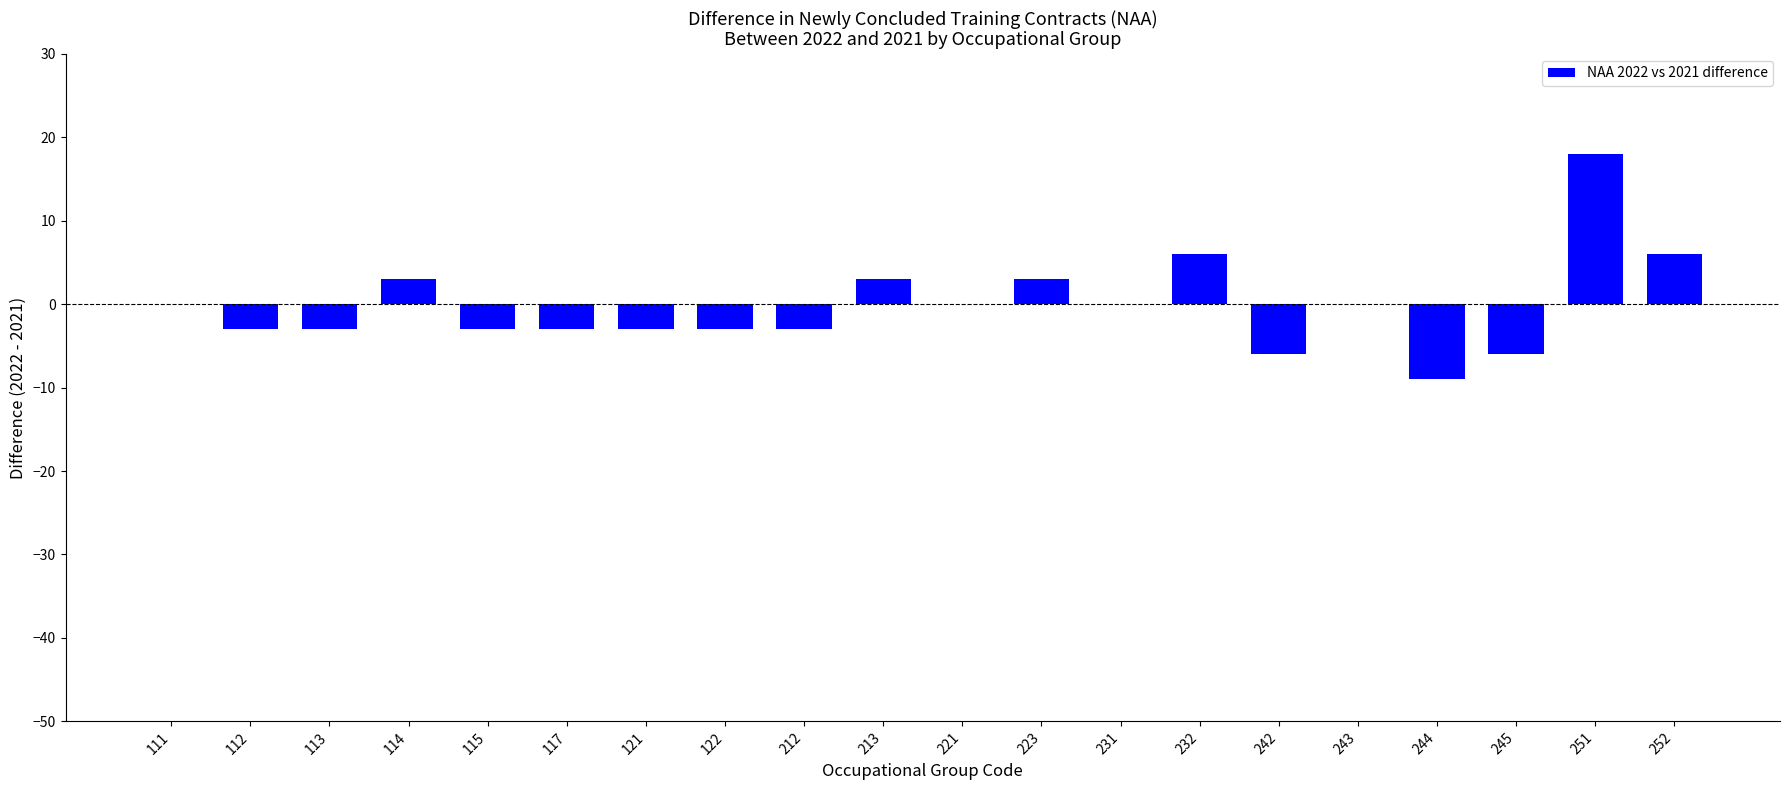

How many categories are shown in the chart?

20